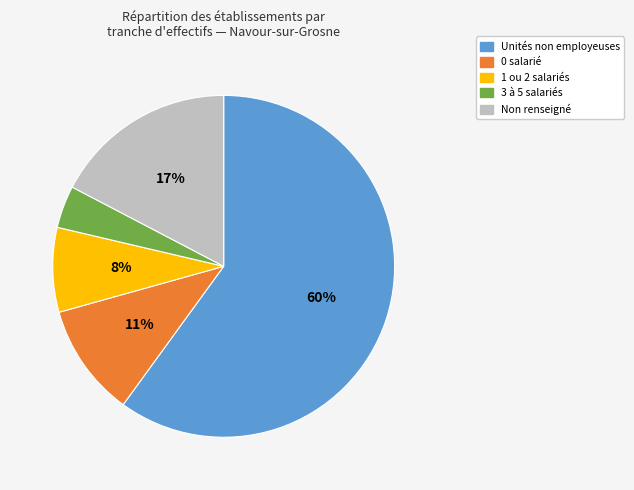

To the nearest percent, what is the average slice percentage?

20%